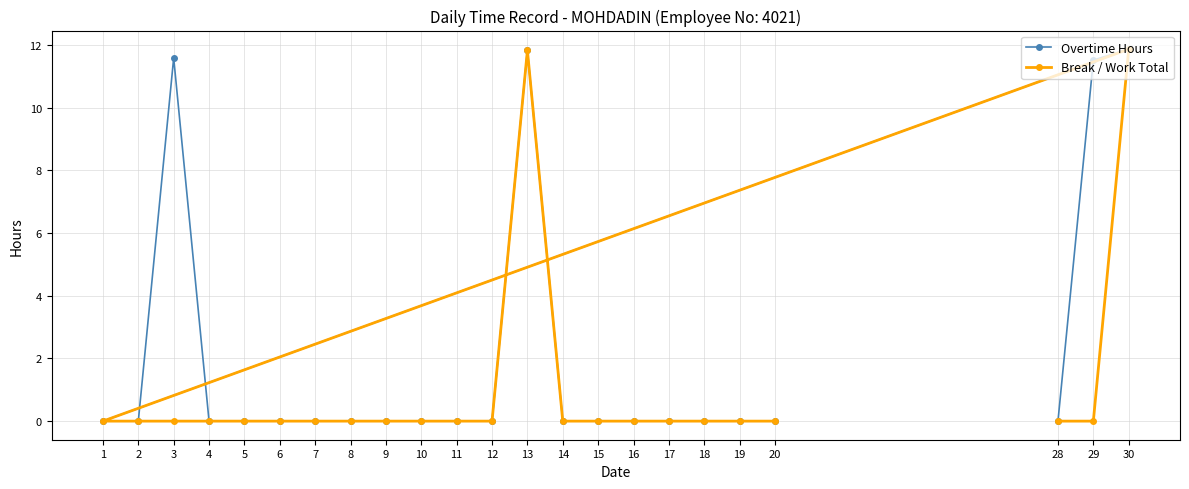

True or false: Overtime Hours and Break / Work Total cross at least once.

False